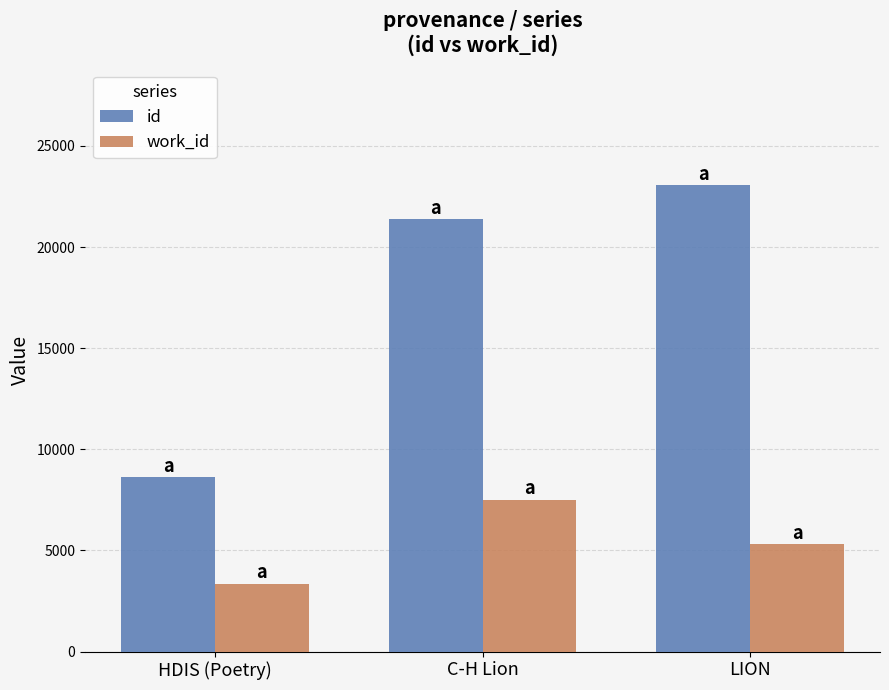

What is the lowest value of the id series?

8610